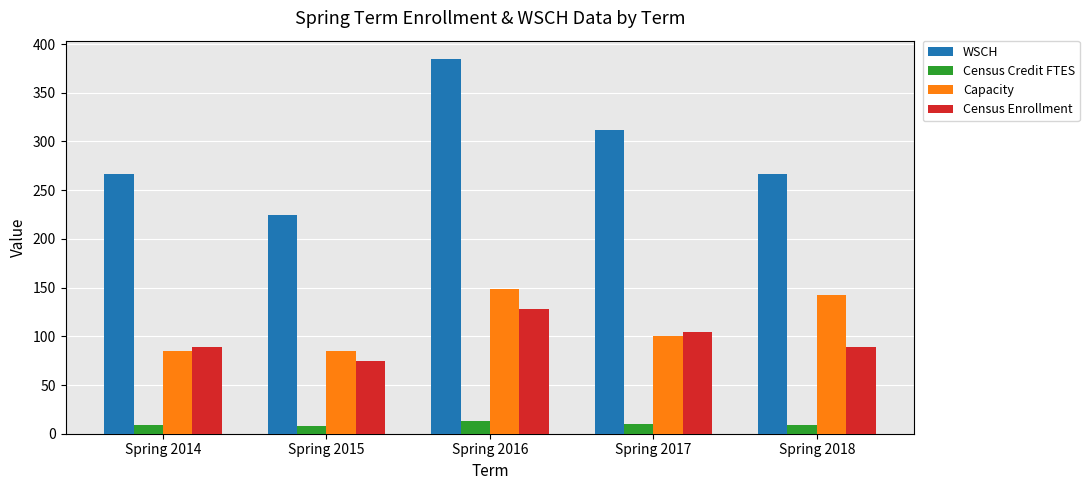

What are all the series names shown in the legend?

WSCH, Census Credit FTES, Capacity, Census Enrollment